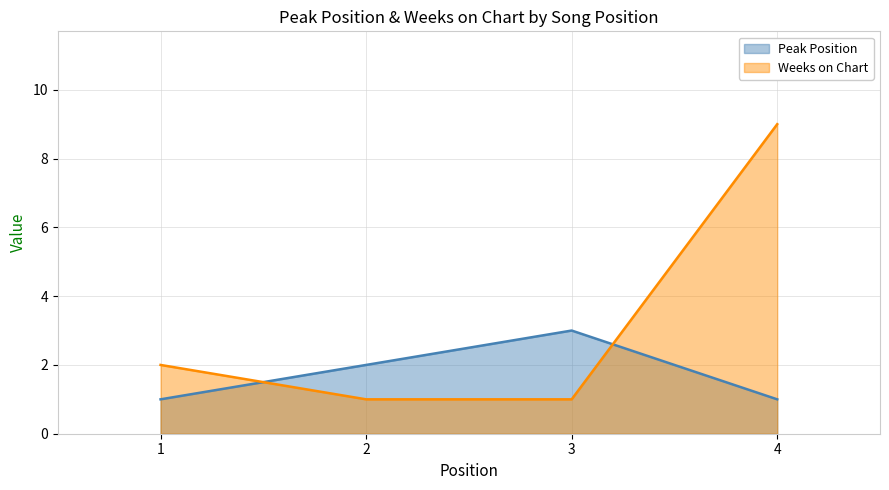

Which series changed the most between 2 and 4?

Weeks on Chart